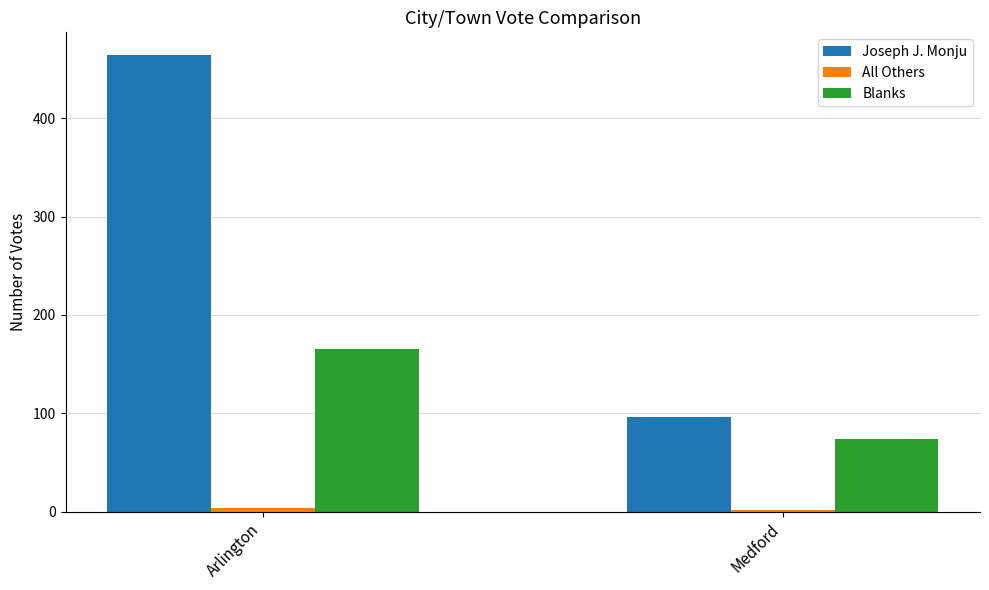

How many groups of bars are there?

2